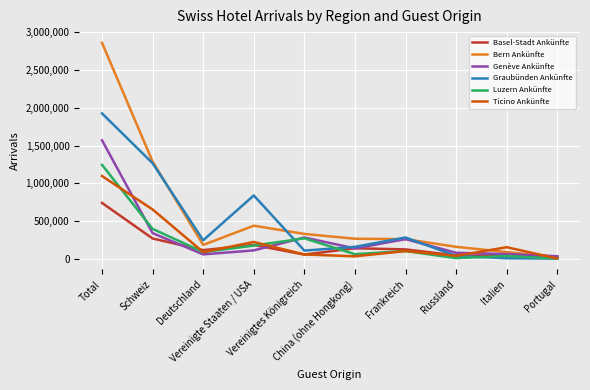

Count the number of categories in the chart.

10